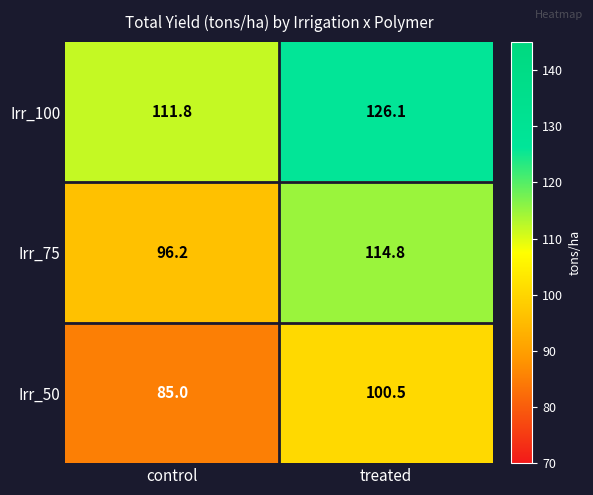

At treated, list the series in order from smallest to largest.

Irr_50, Irr_75, Irr_100